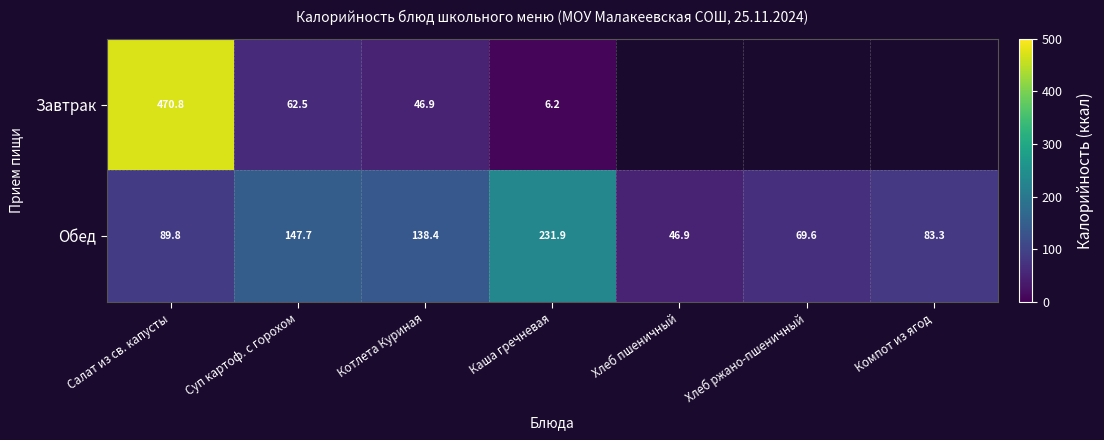

Is it true that Обед equals 147.7 at Суп картоф. с горохом?

True